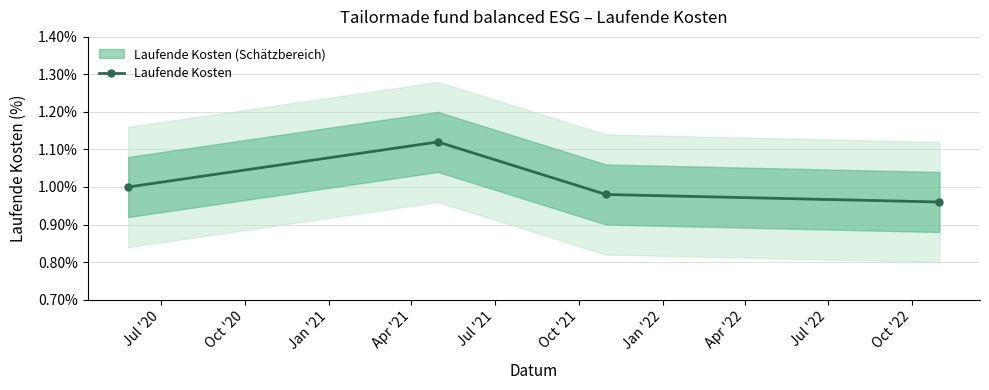

True or false: Laufende Kosten has more than 2 points higher than both neighbors.

False